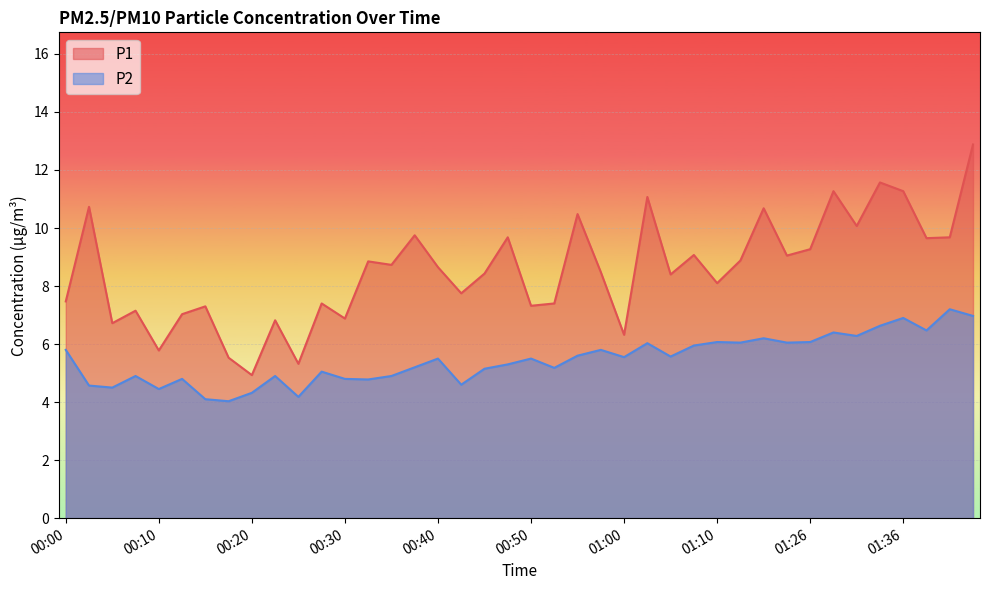

How many values in the P1 series are below 8?

16